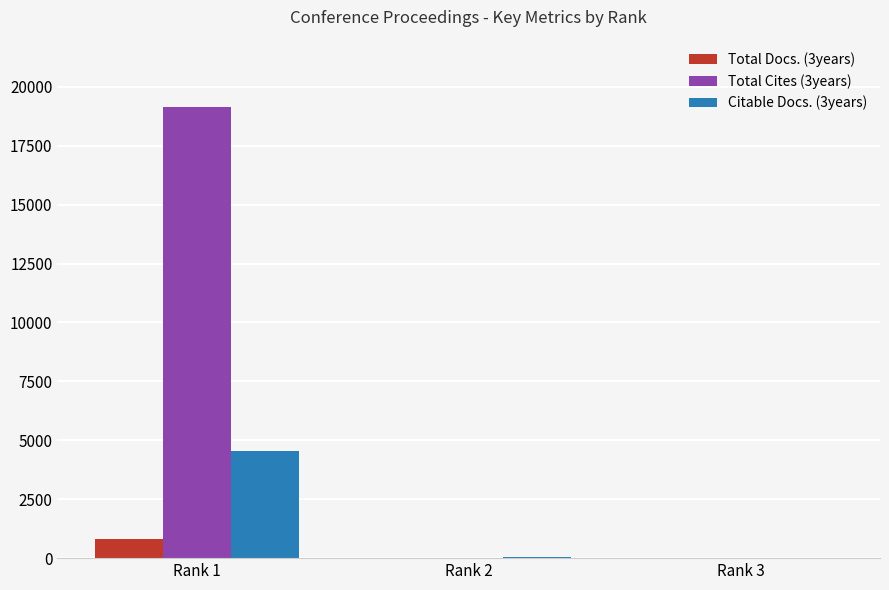

At which category is the sum across all series the highest?

Rank 1